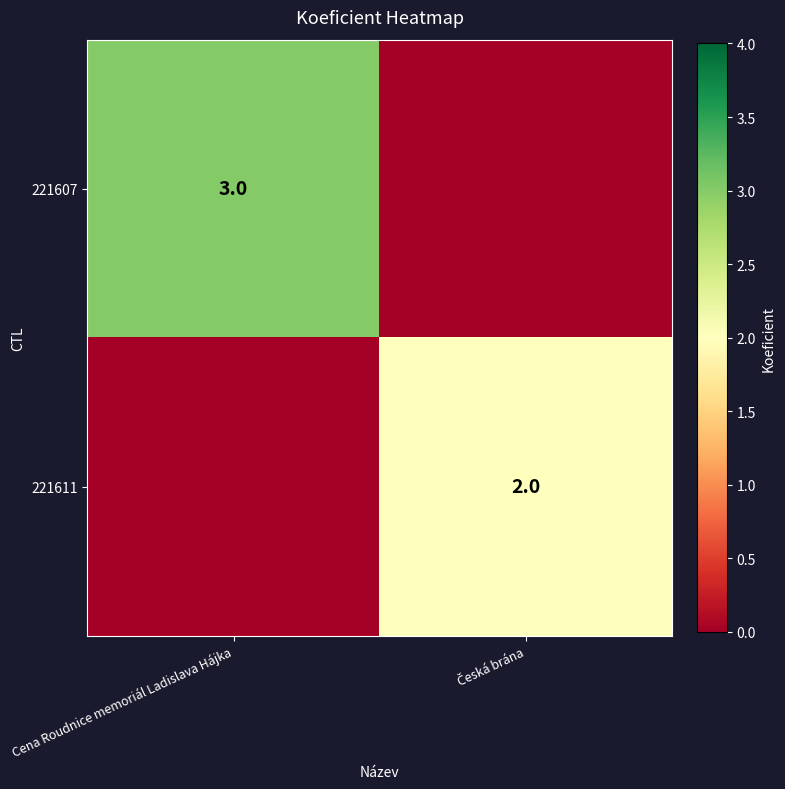

Is it true that 221607 equals 3 at Cena Roudnice memoriál Ladislava Hájka?

True